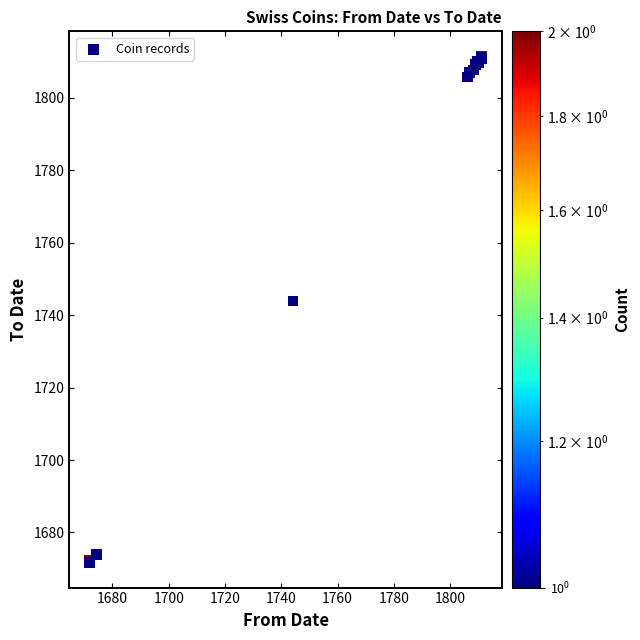

What Y value in the scatter plot is closest to 1741?

1743.9